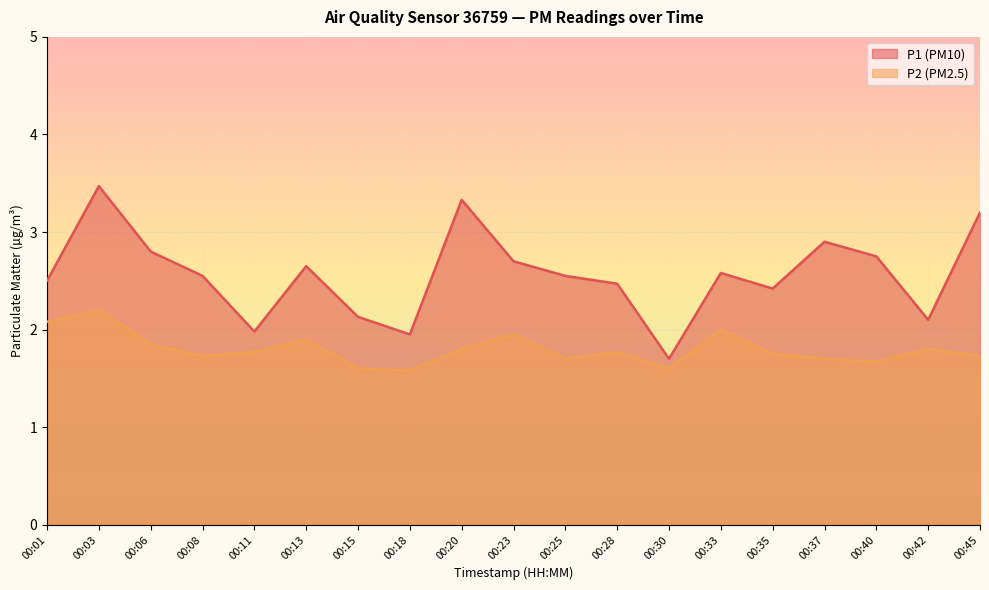

At which label does P1 reach its peak?

00:03